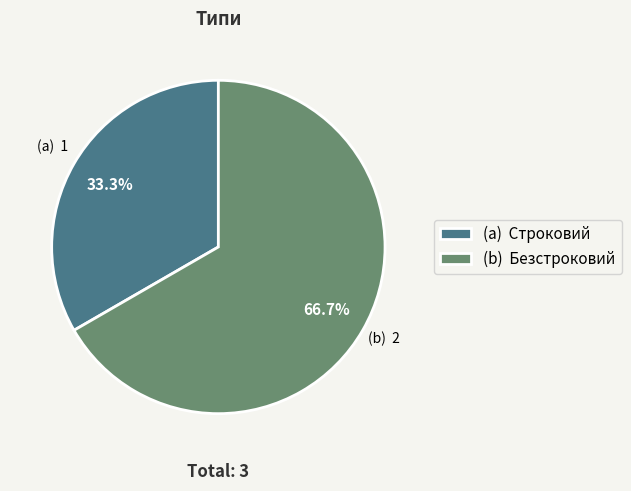

Which has a higher value, (a) Строковий or (b) Безстроковий?

(b) Безстроковий